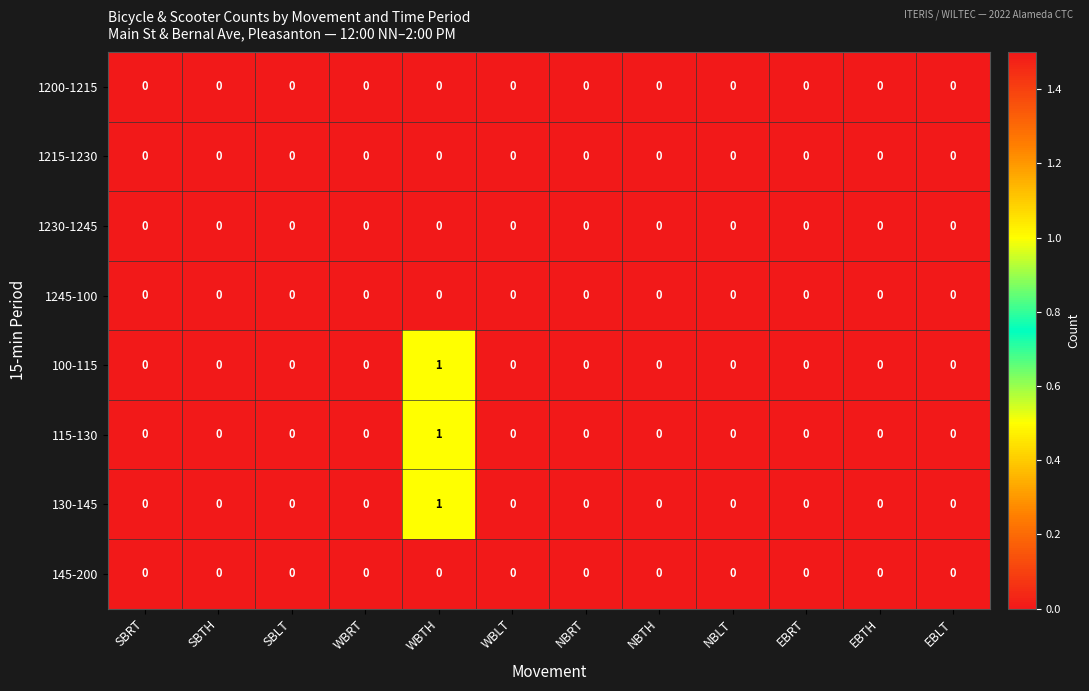

Is the value of 1200-1215 at NBTH greater than the value of 115-130 at WBTH?

No